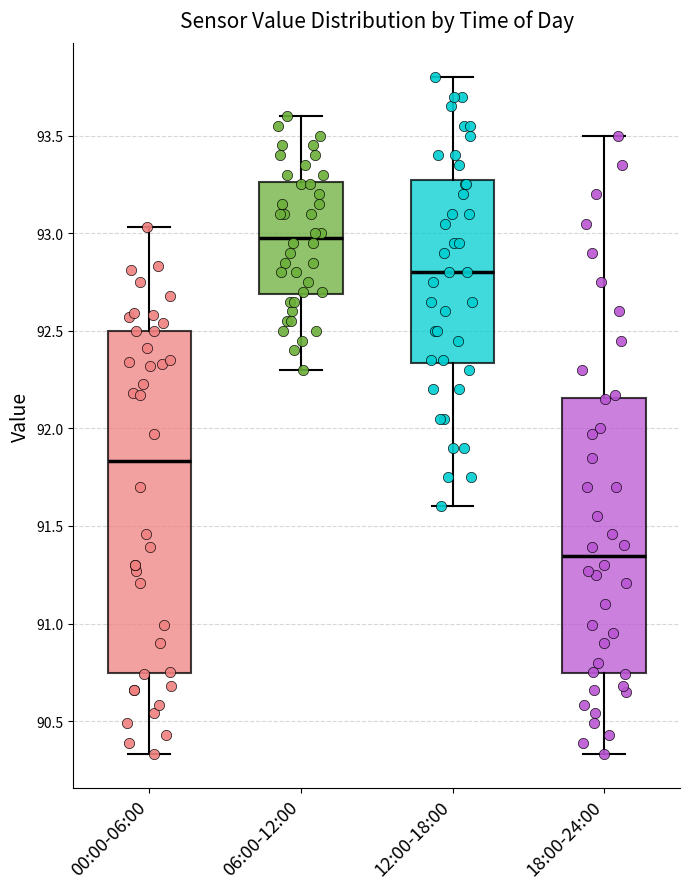

Where does the lower whisker of the box for 18:00-24:00 end on the y-axis? The values are not printed on the chart, so give them approximately, as read against the axis.

90.35